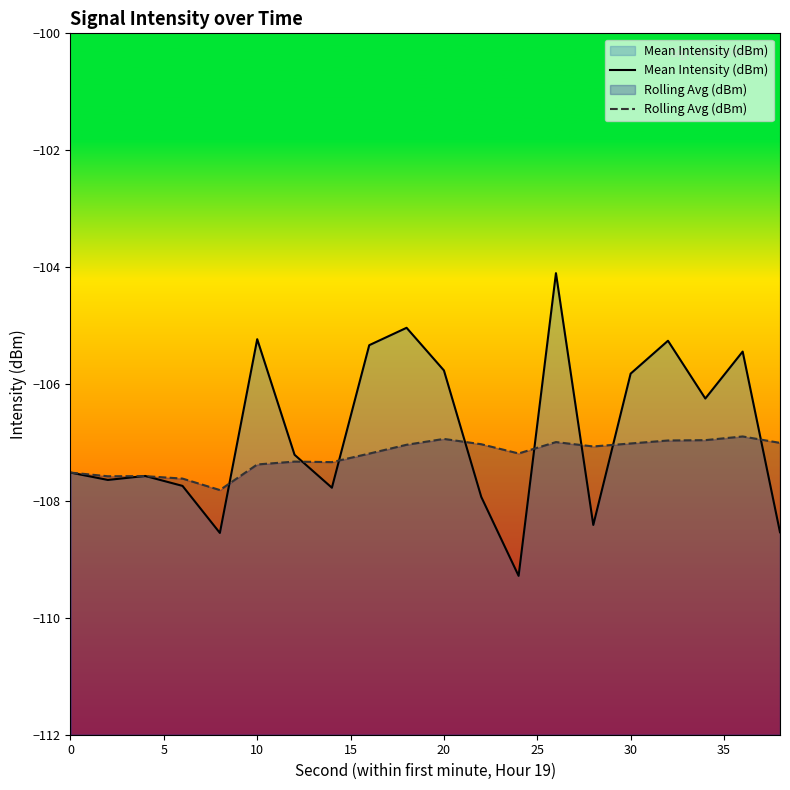

List the series in order of their peak value, lowest first.

Rolling Avg (dBm), Mean Intensity (dBm)